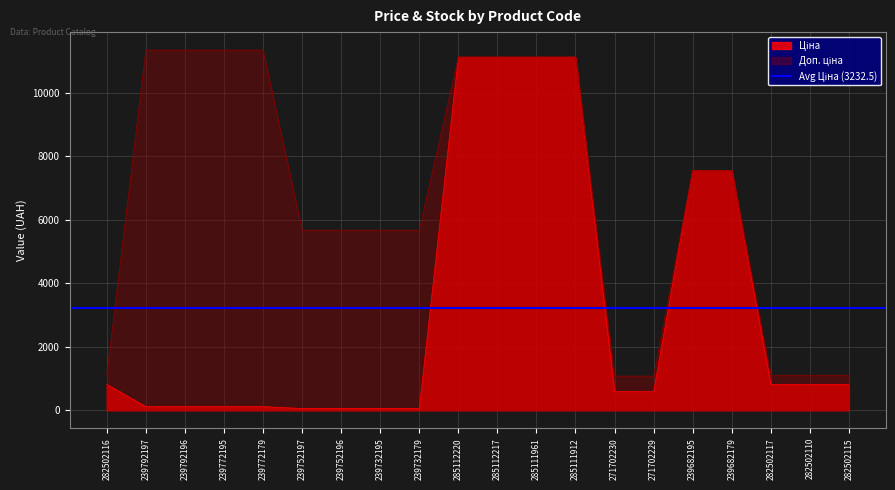

What is the spread (max minus min) of values at 282502110?

288.7